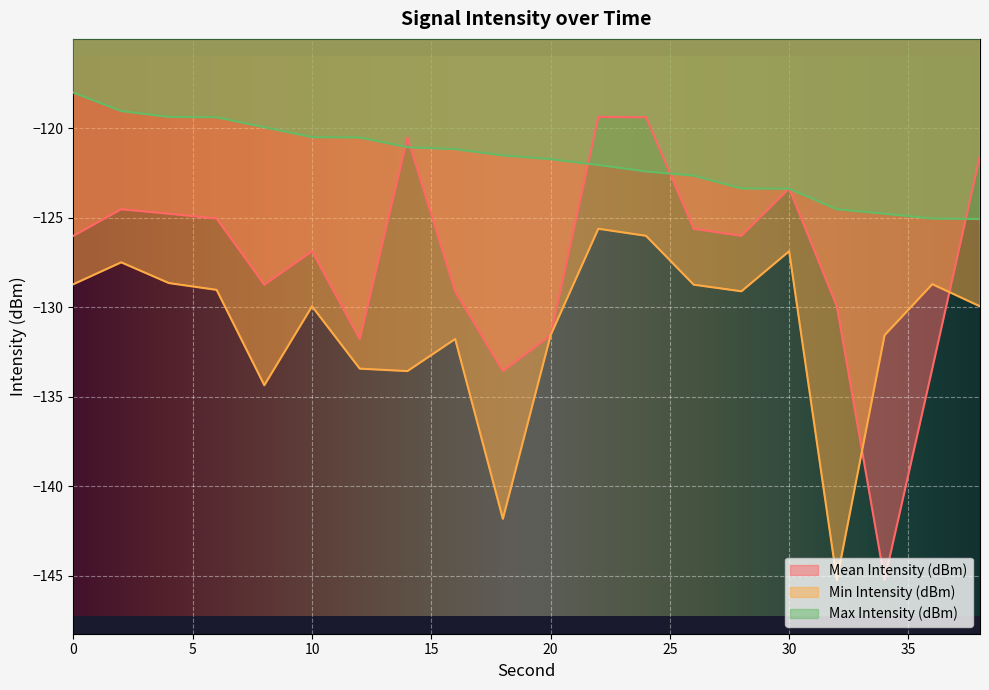

True or false: Max Intensity (dBm) has a value of -37.2 at 26.

False